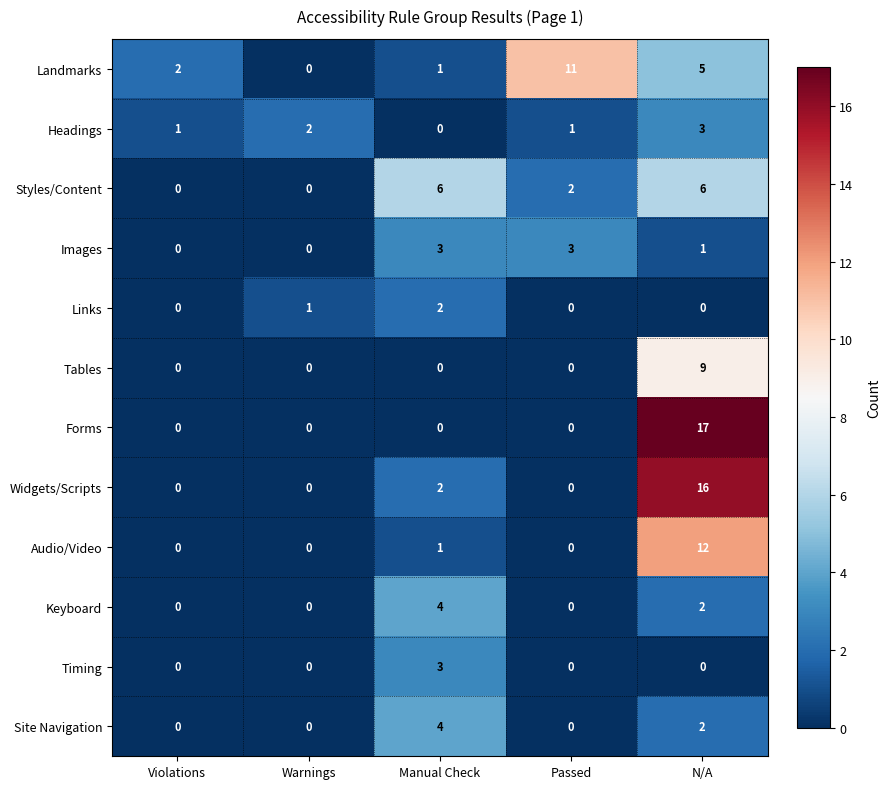

What is the sum of all Links values?

3